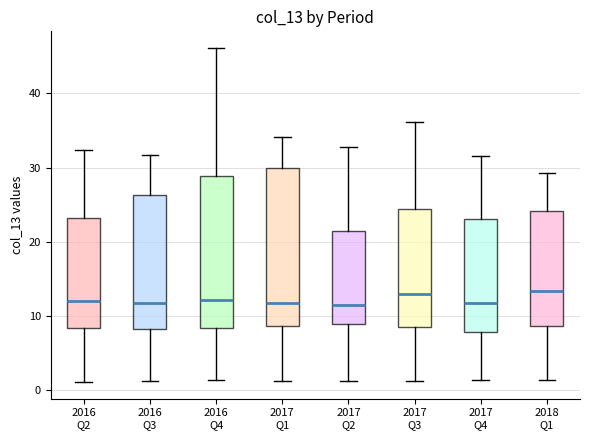

Reading left to right, read every box against the y-axis: the position of its median line, the range the box covers, and the ends of its whiskers. The values are not printed on the chart, so give them approximately, as read against the axis.

2016 Q2: median 12, box 8 to 23, whiskers 1 to 32
2016 Q3: median 12, box 8 to 26, whiskers 1 to 32
2016 Q4: median 12, box 8 to 29, whiskers 1 to 46
2017 Q1: median 12, box 9 to 30, whiskers 1 to 34
2017 Q2: median 12, box 9 to 21, whiskers 1 to 33
2017 Q3: median 13, box 9 to 24, whiskers 1 to 36
2017 Q4: median 12, box 8 to 23, whiskers 1 to 32
2018 Q1: median 13, box 9 to 24, whiskers 1 to 29